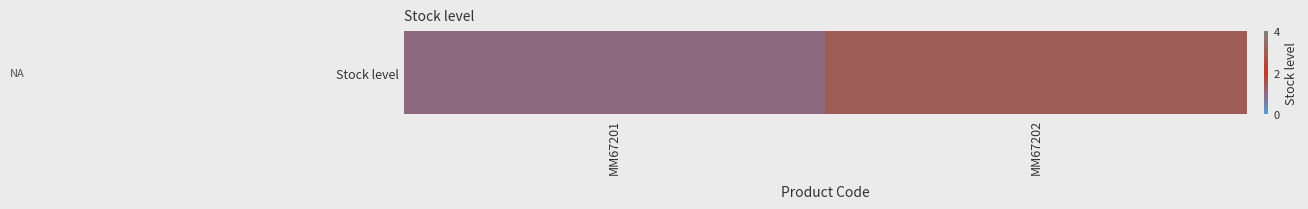

Approximately how many times larger is the value at MM67201 compared to MM67202?

0.3